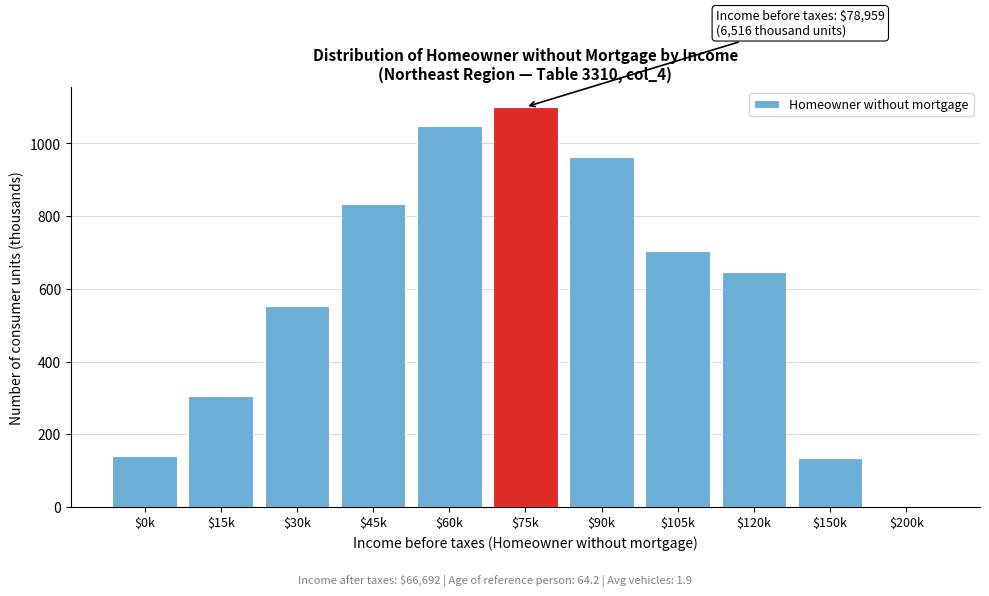

What is the greatest value displayed?

1100